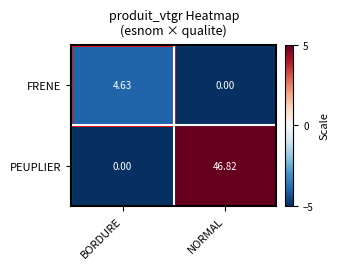

Which label corresponds to the largest value in the chart?

NORMAL